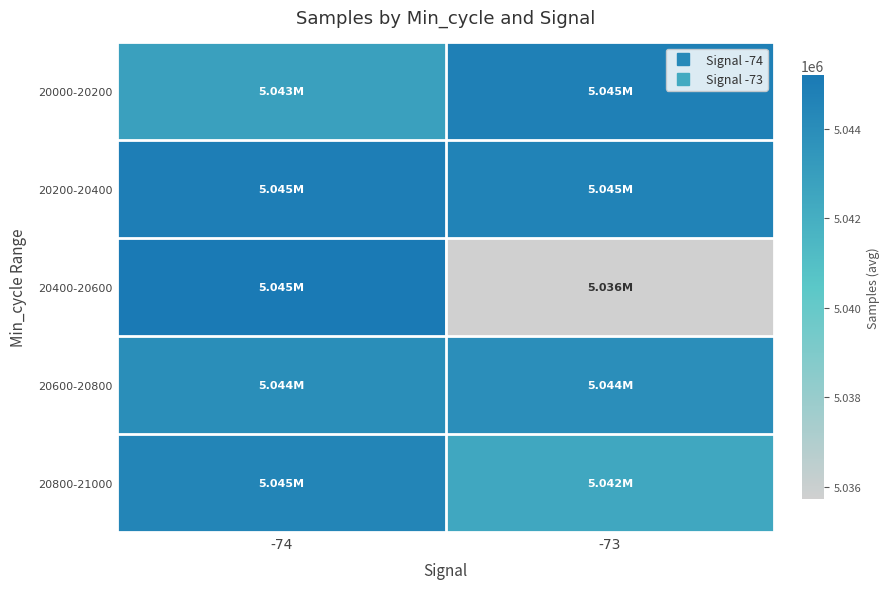

Count the number of data series in this chart.

5